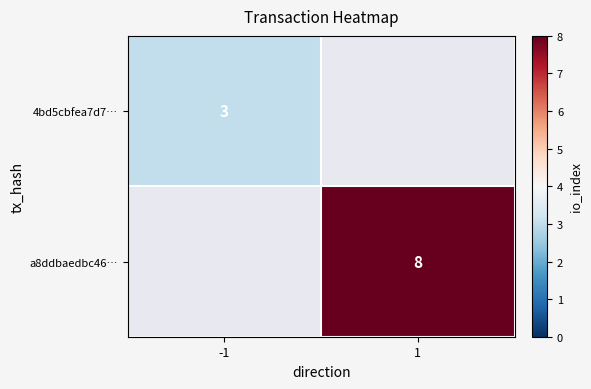

The value of a8ddbaedbc46… at 1 is 13. True or false?

False